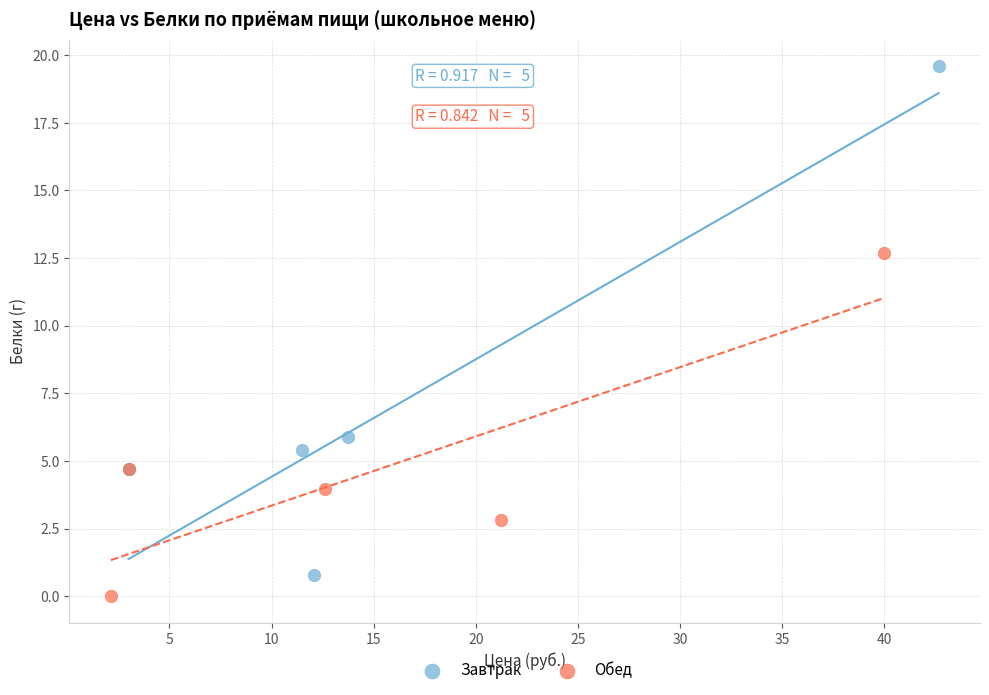

Which series contains the lowest Y value?

Обед